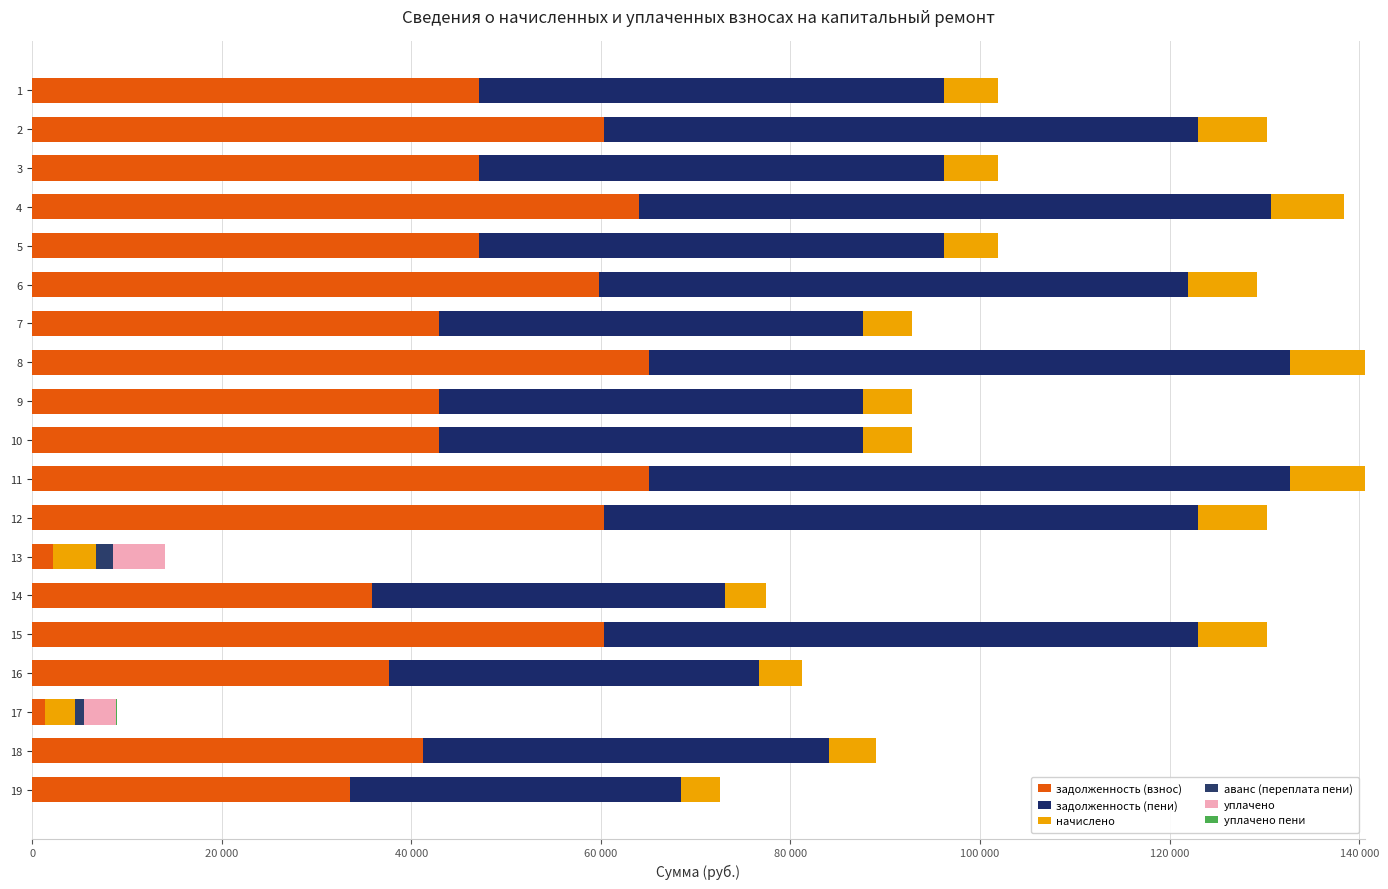

How many series are shown in this chart?

6